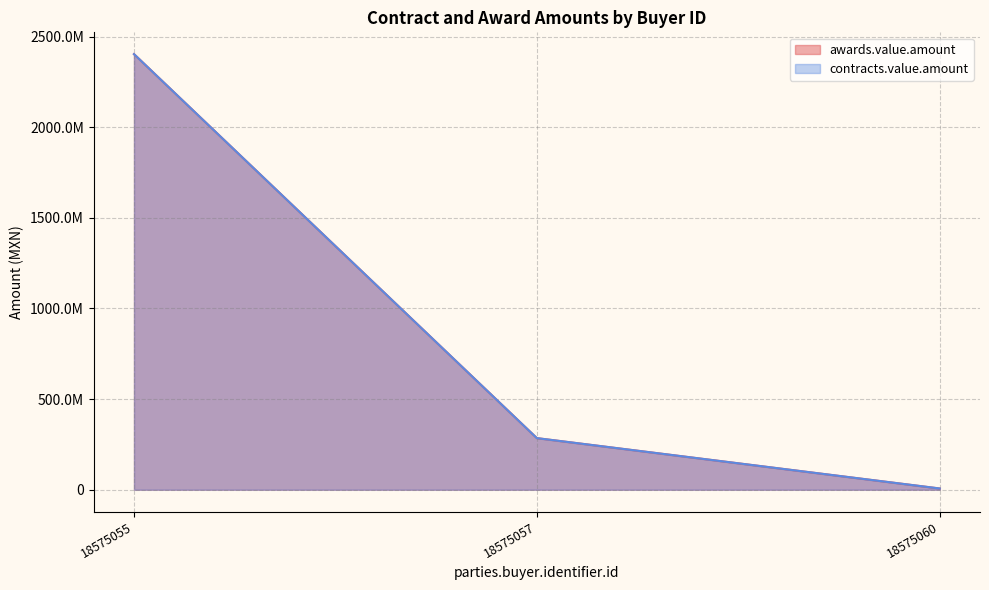

How many lines are shown in the chart?

2